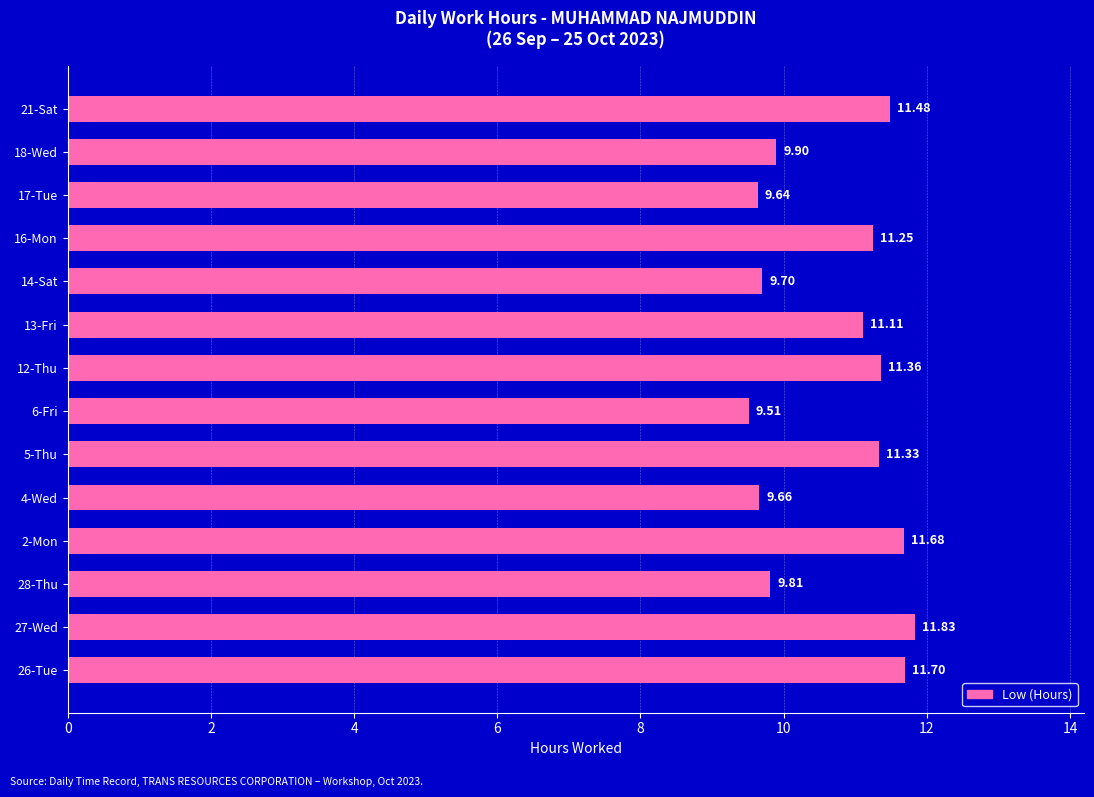

Does the chart contain stacked bars?

No